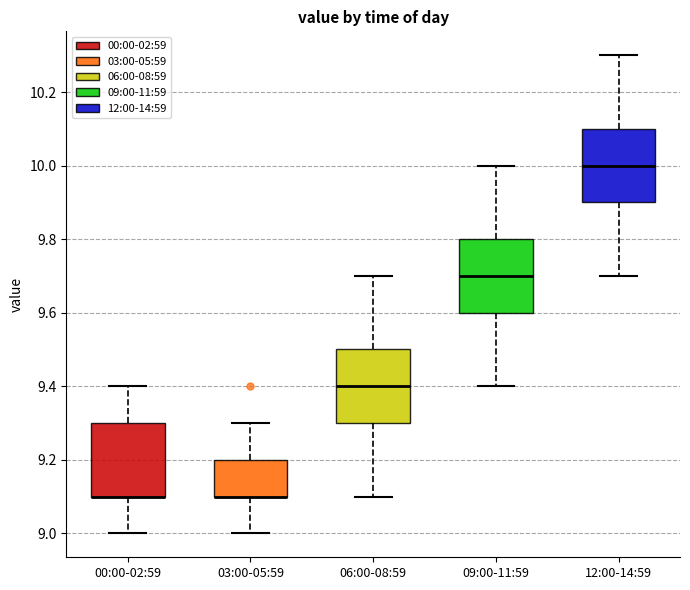

Where does the median line of the box for 09:00-11:59 sit on the y-axis? The values are not printed on the chart, so give them approximately, as read against the axis.

9.7